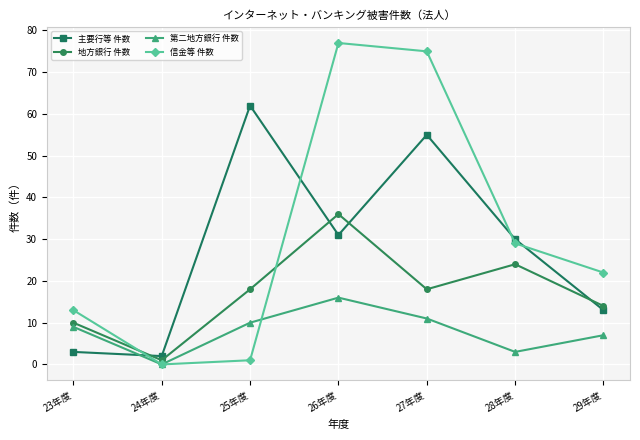

What is the label of the 5th point from the left?

27年度